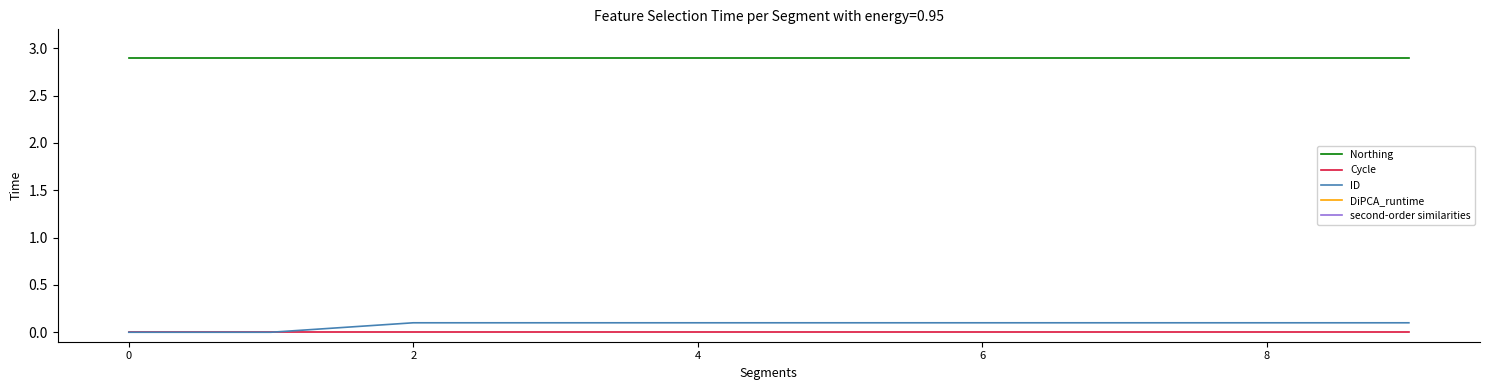

Which series has the widest spread of values?

ID